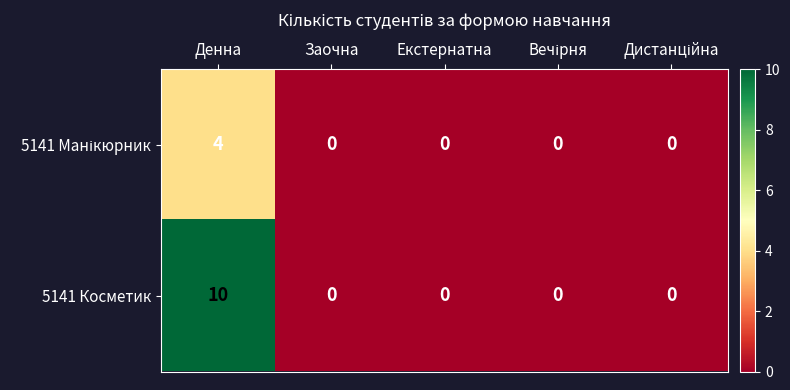

Read the 5141 Косметик value at Денна, to the nearest 5.

10